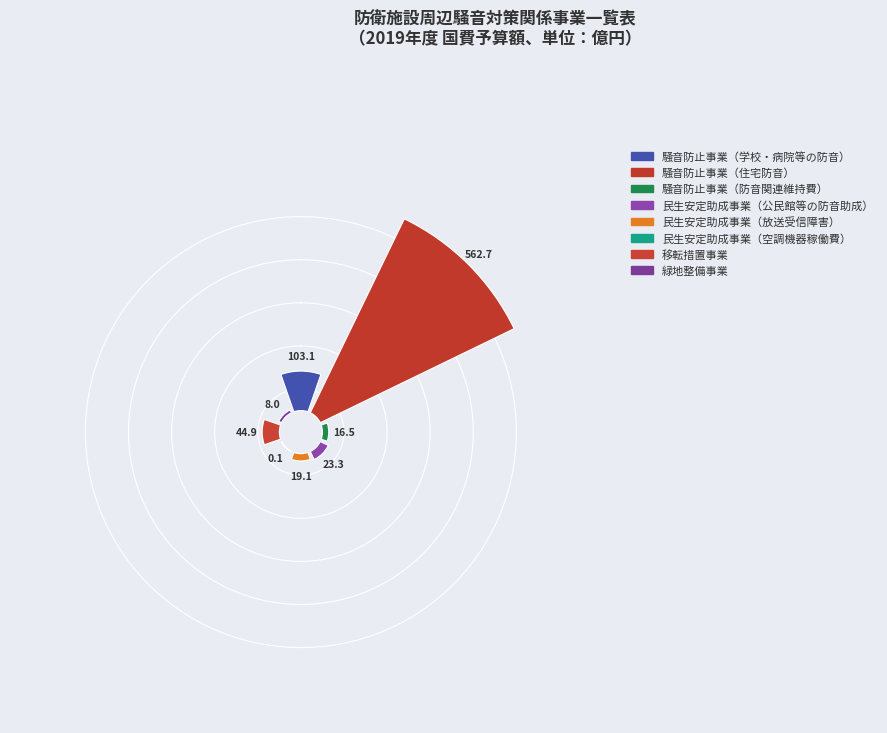

How many segments does this pie chart have?

8